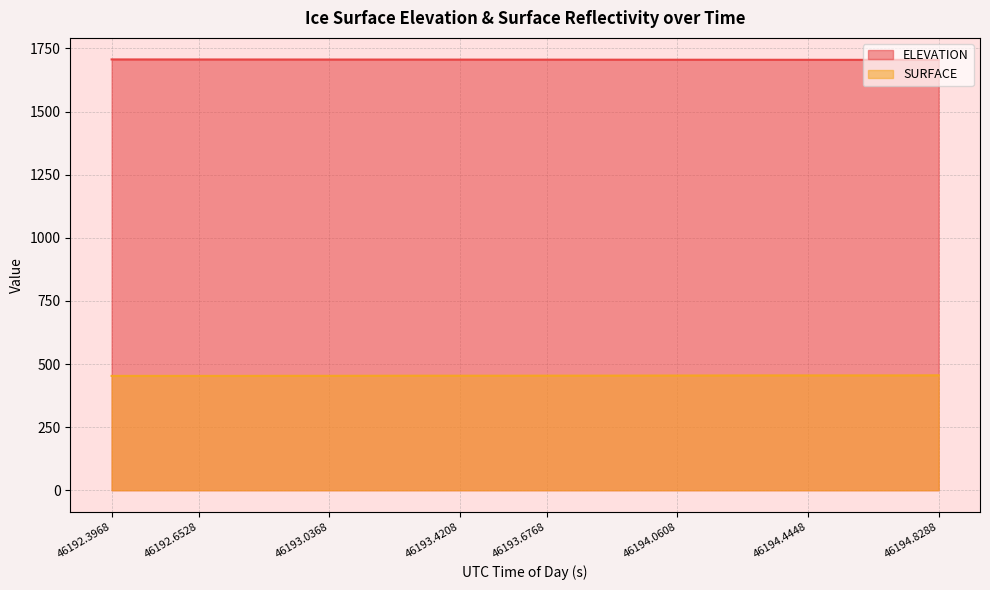

True or false: ELEVATION and SURFACE intersect in this chart.

False